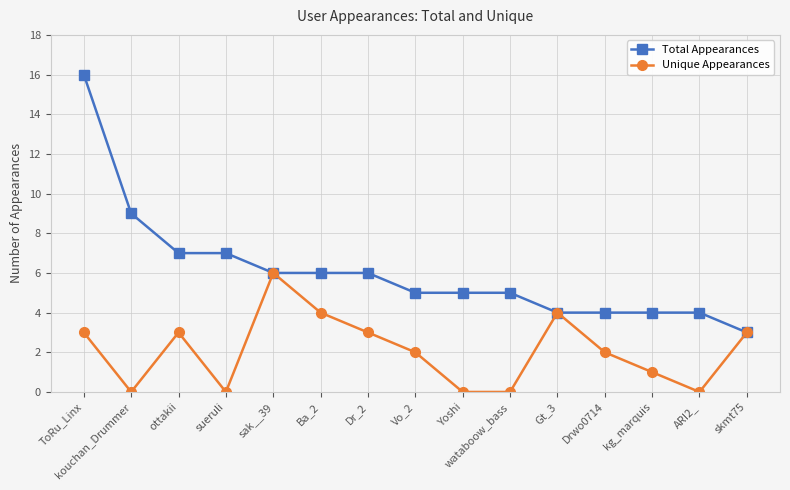

What is the average value of the Total Appearances series?

6